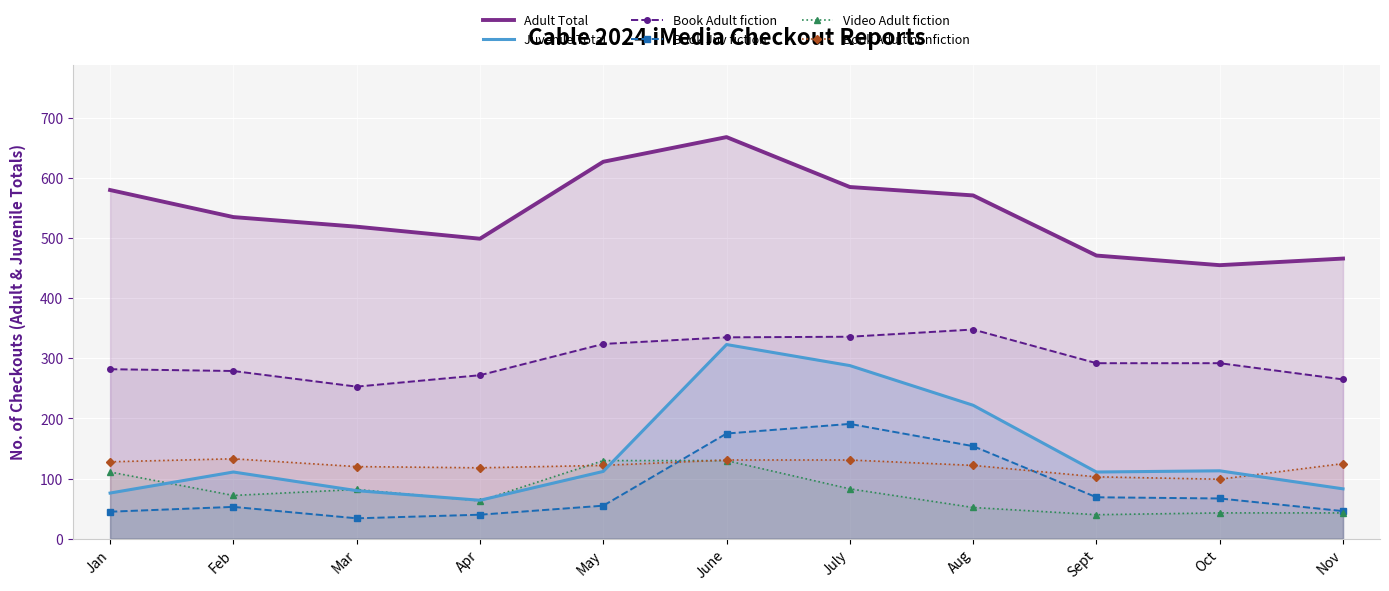

What is the difference between the Adult Total values at Sept and Apr?

28